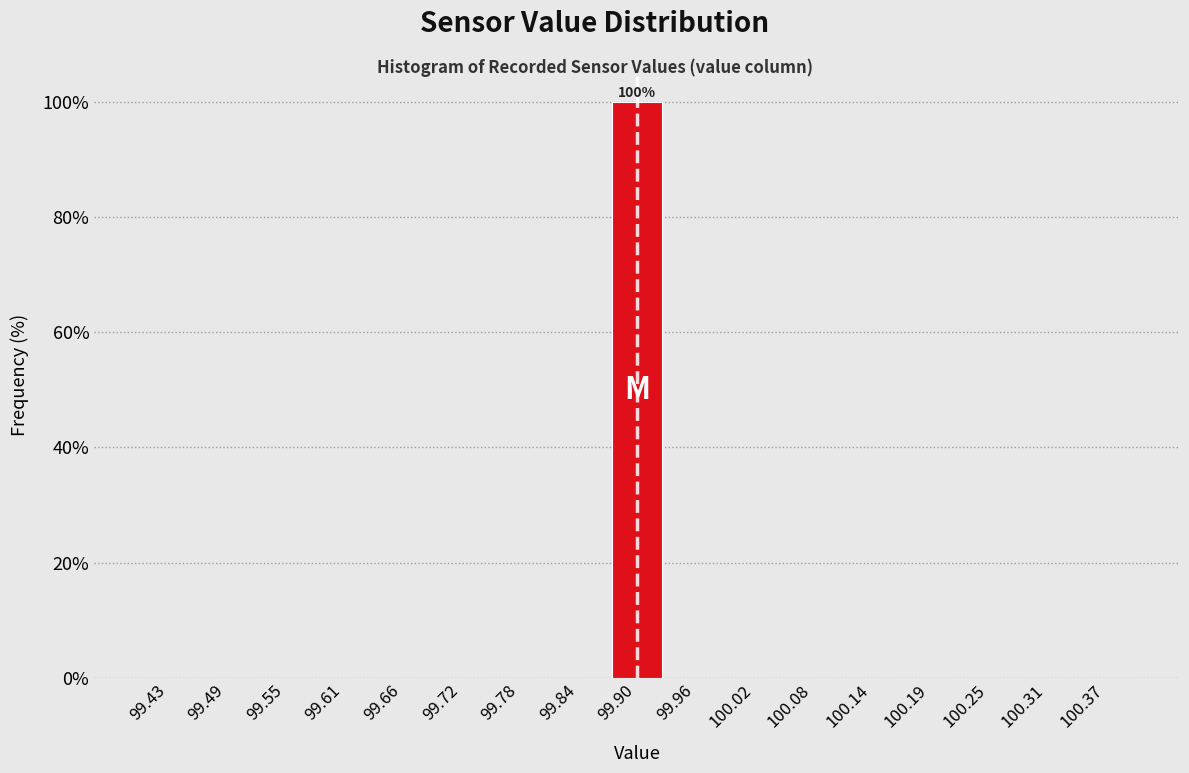

Which range on the x-axis has the tallest bar?

99.87 to 99.93